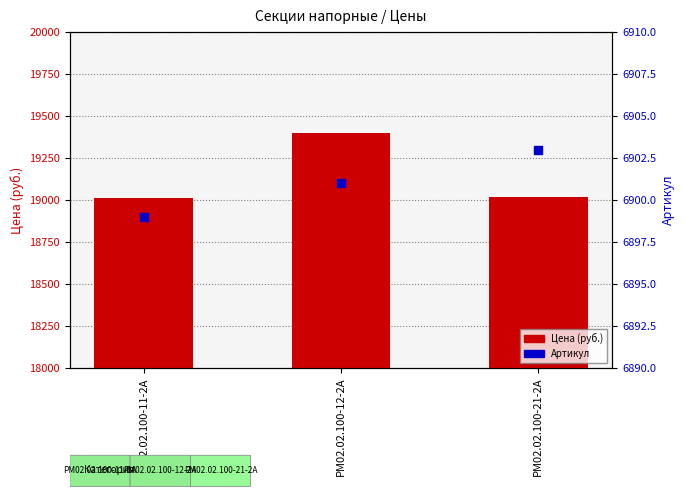

What are all the series names shown in the legend?

Цена (руб.), Артикул